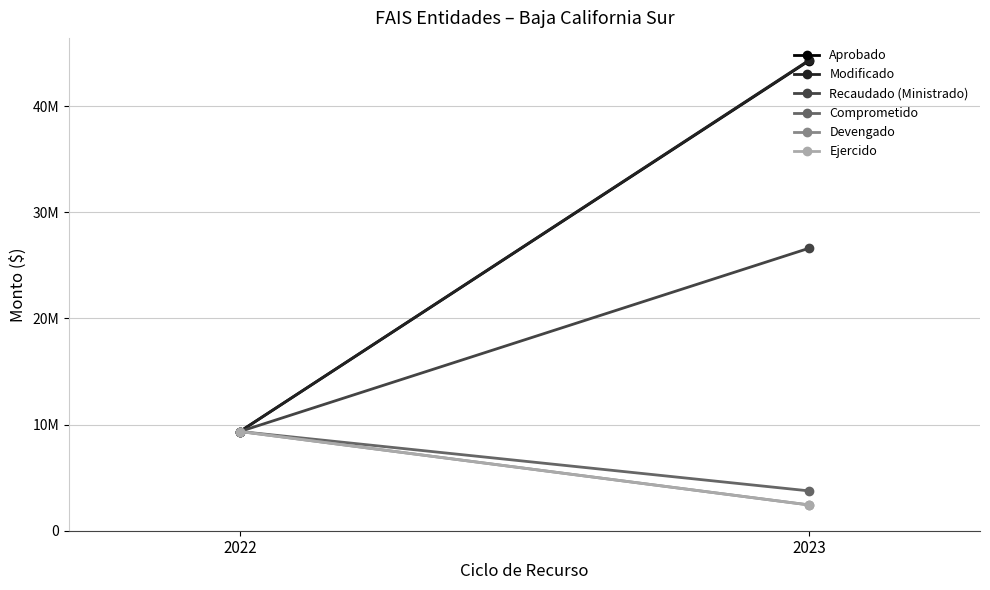

What is the sum of the Recaudado (Ministrado) values at 2022 and 2023?

35964468.2